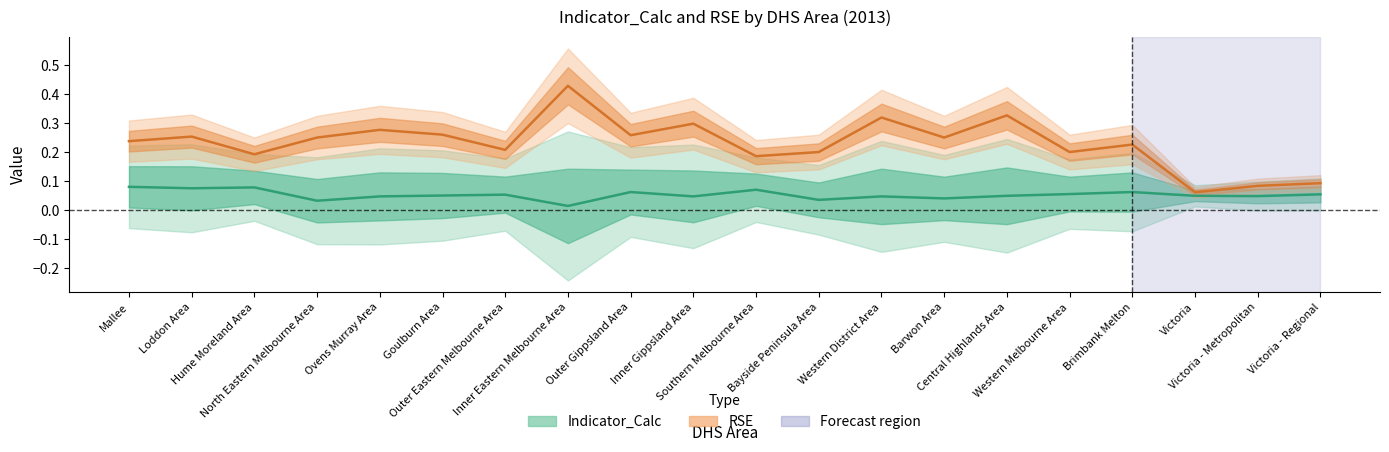

Reading left to right, what are all the values shown in this chart?

Indicator_Calc: Mallee=0.1	Loddon Area=0.1	Hume Moreland Area=0.1	North Eastern Melbourne Area=0.0	Ovens Murray Area=0.0	Goulburn Area=0.1	Outer Eastern Melbourne Area=0.1	Inner Eastern Melbourne Area=0.0	Outer Gippsland Area=0.1	Inner Gippsland Area=0.0	Southern Melbourne Area=0.1	Bayside Peninsula Area=0.0	Western District Area=0.0	Barwon Area=0.0	Central Highlands Area=0.0	Western Melbourne Area=0.1	Brimbank Melton=0.1	Victoria=0.0	Victoria - Metropolitan=0.0	Victoria - Regional=0.1
RSE: Mallee=0.2	Loddon Area=0.3	Hume Moreland Area=0.2	North Eastern Melbourne Area=0.2	Ovens Murray Area=0.3	Goulburn Area=0.3	Outer Eastern Melbourne Area=0.2	Inner Eastern Melbourne Area=0.4	Outer Gippsland Area=0.3	Inner Gippsland Area=0.3	Southern Melbourne Area=0.2	Bayside Peninsula Area=0.2	Western District Area=0.3	Barwon Area=0.2	Central Highlands Area=0.3	Western Melbourne Area=0.2	Brimbank Melton=0.2	Victoria=0.1	Victoria - Metropolitan=0.1	Victoria - Regional=0.1